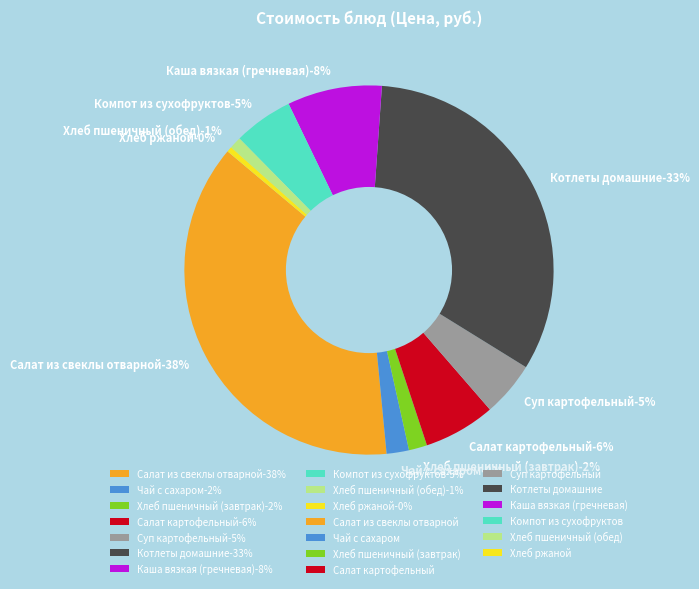

How many segments does this pie chart have?

10